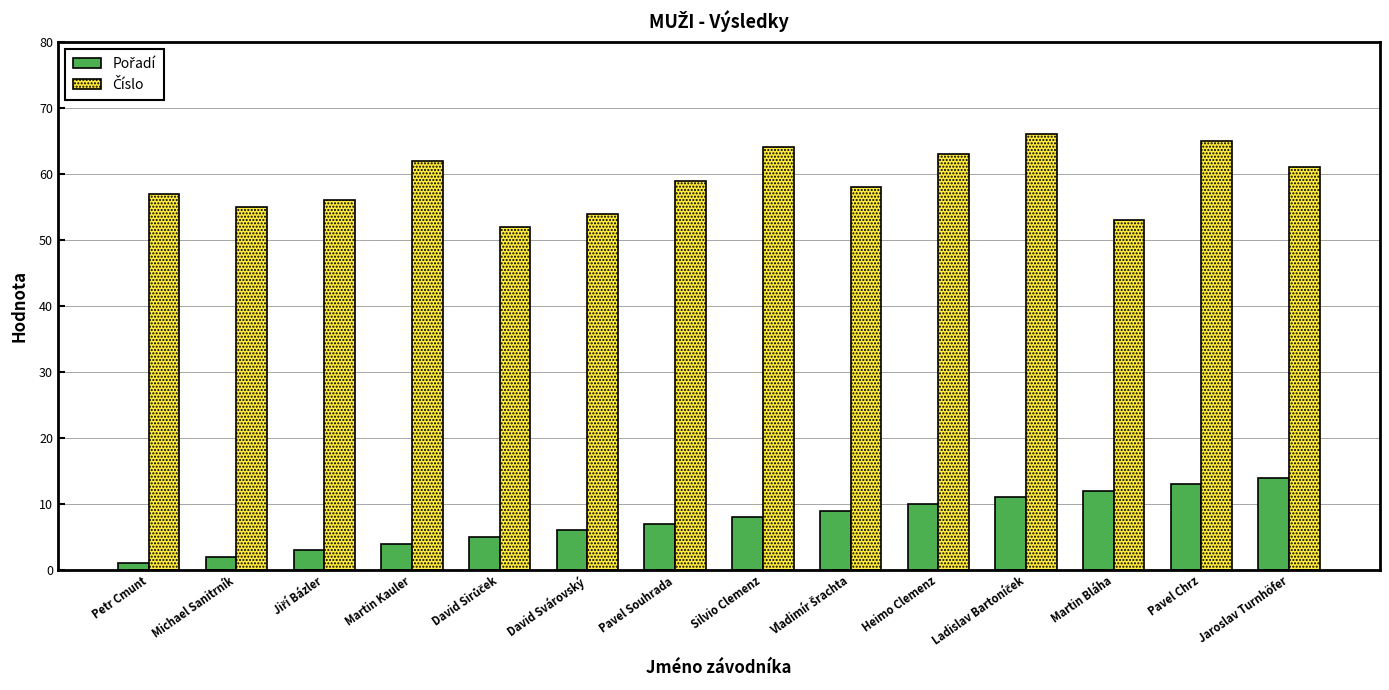

What is the maximum value shown in the chart?

66